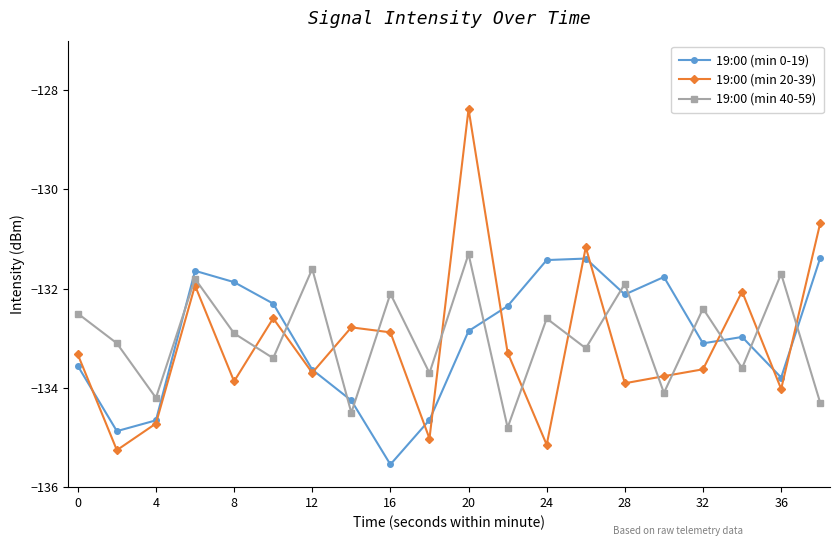

Which series has the largest range (max minus min)?

19:00 (min 20-39)